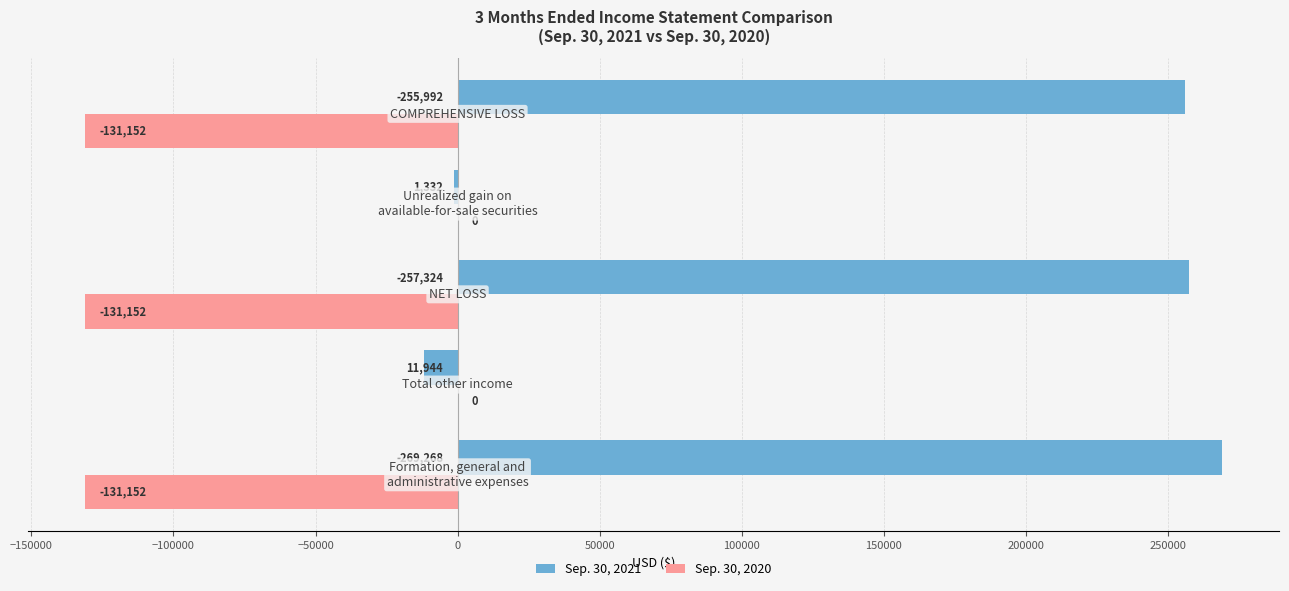

How many categories are shown in the chart?

5